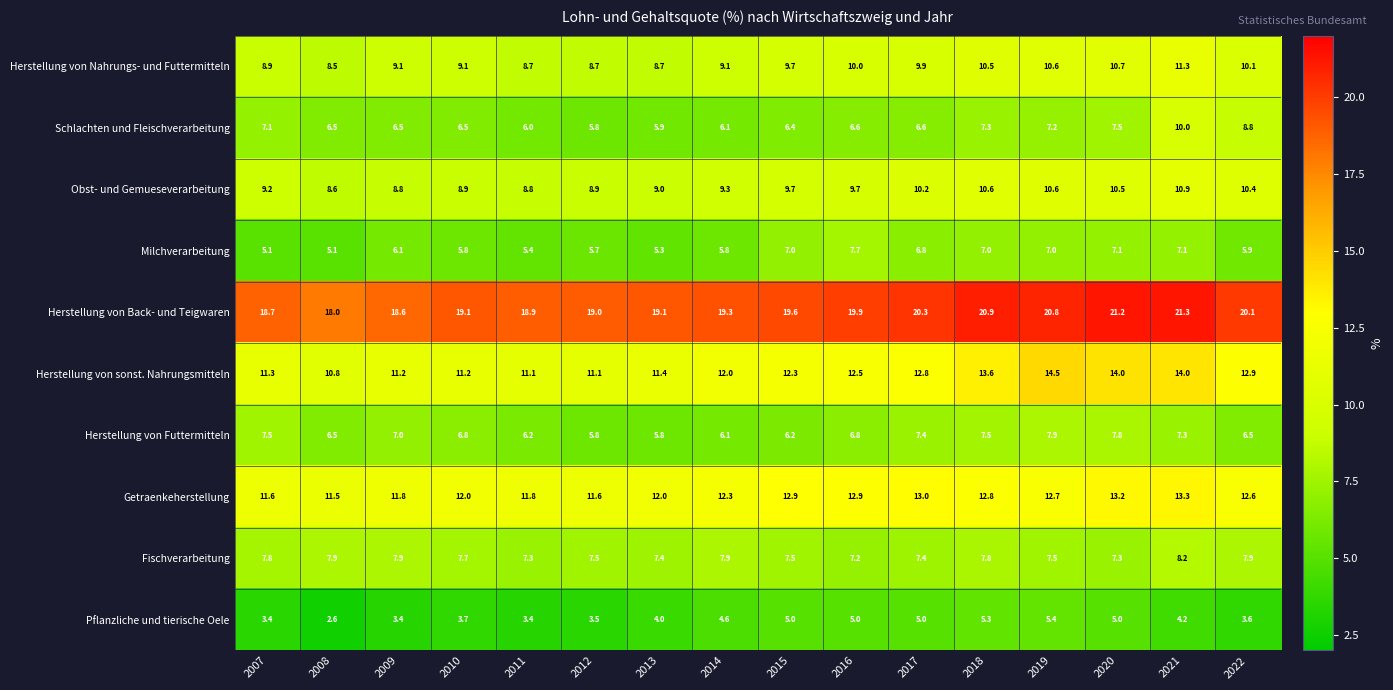

At which category does the chart reach its minimum across all series?

2008